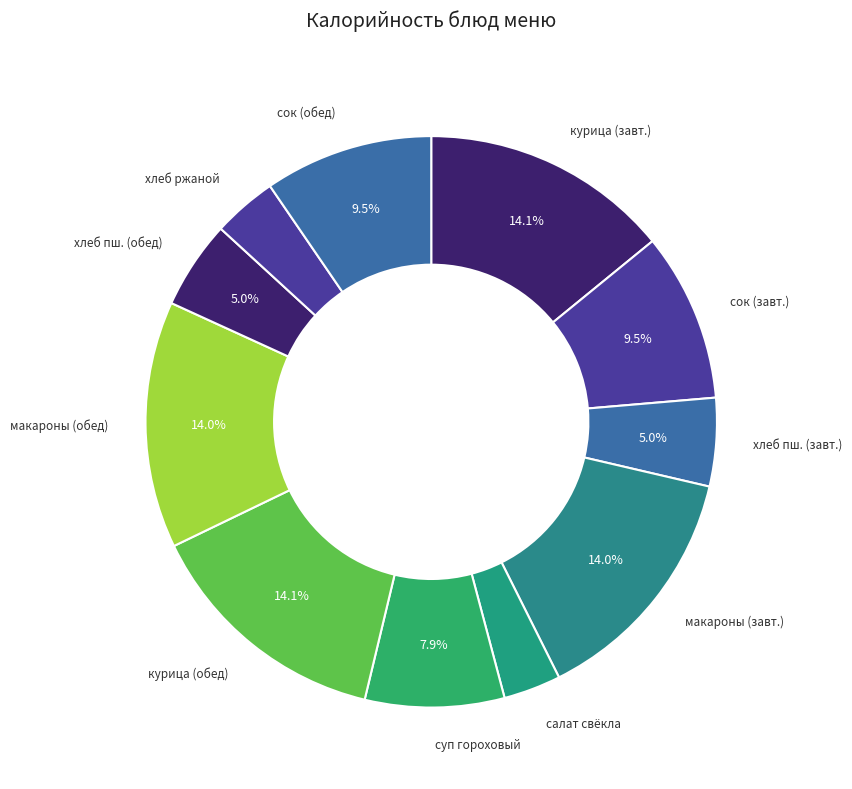

Rank the categories by value from highest to lowest.

курица тушеная с морковью, курица тушеная с морковью (обед), макароны отварные (завтрак), макароны отварные (обед), сок фруктовый (завтрак), сок фруктовый (обед), суп гороховый, пшеничный (завтрак), пшеничный (обед), ржаной, салат из свеклы отварной